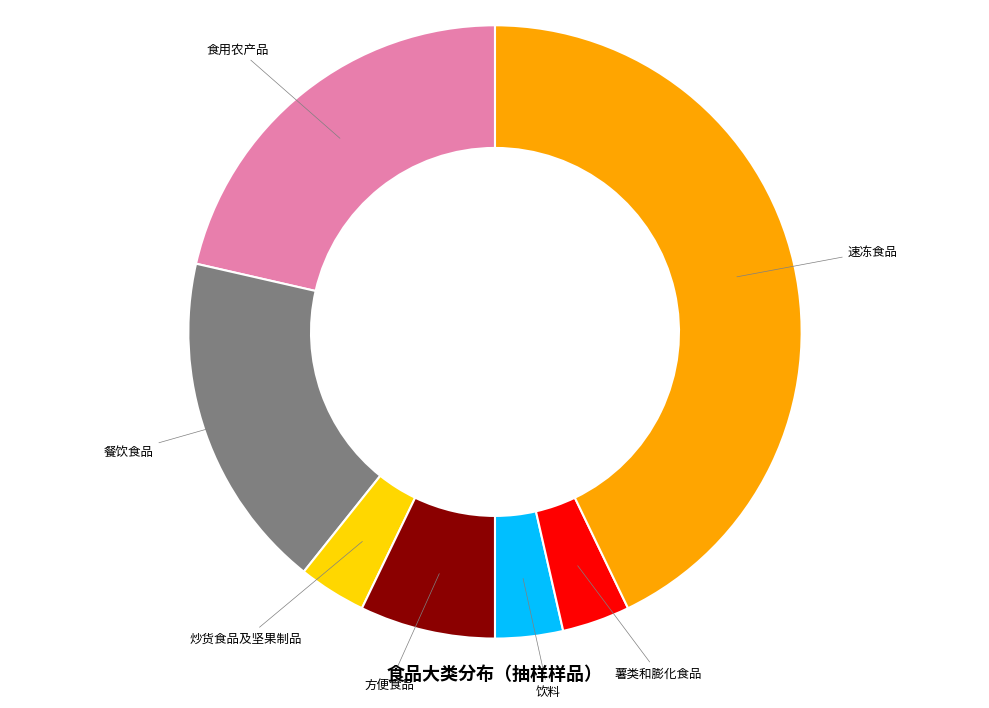

Is it true that 薯类和膨化食品 is 17% of the pie?

False